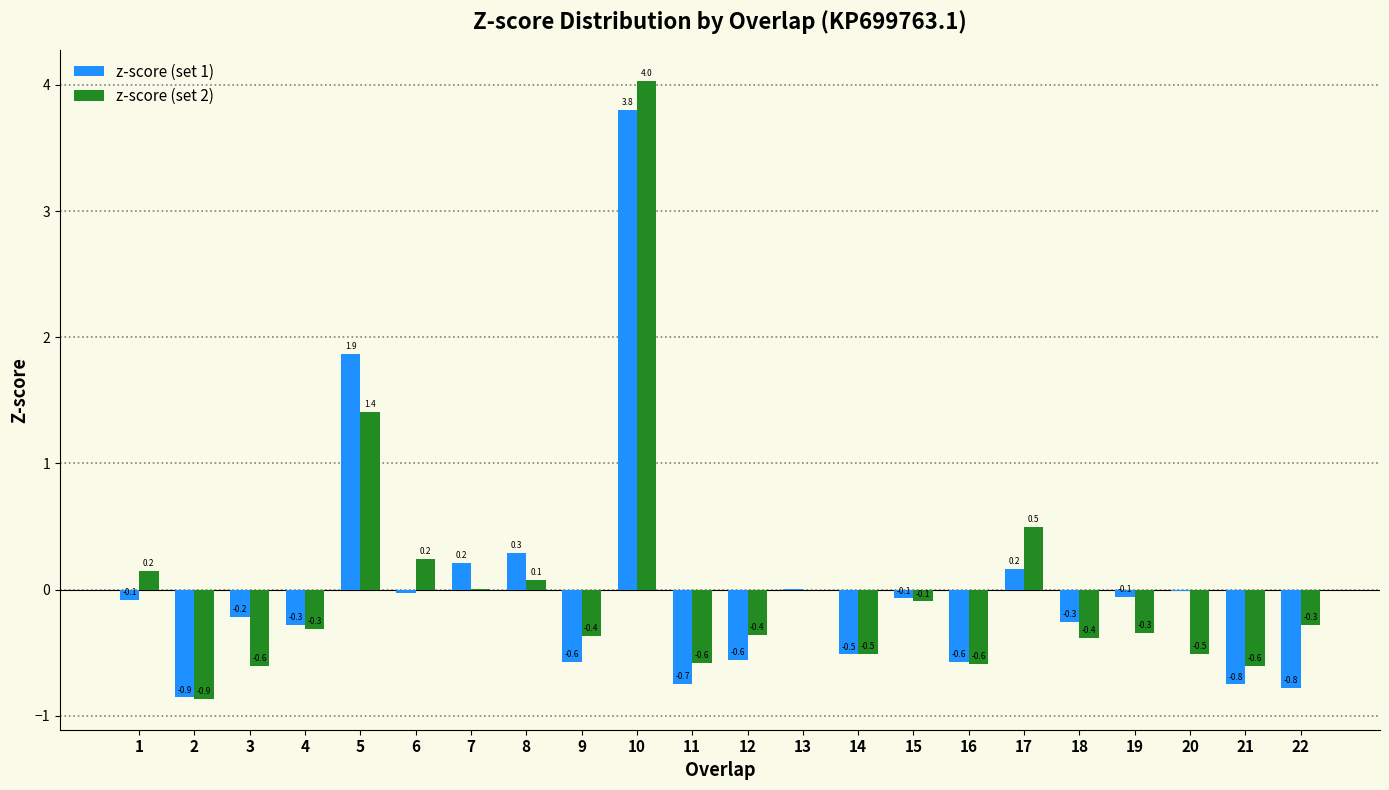

Which series changed the most between 2 and 12?

z-score (set 2)